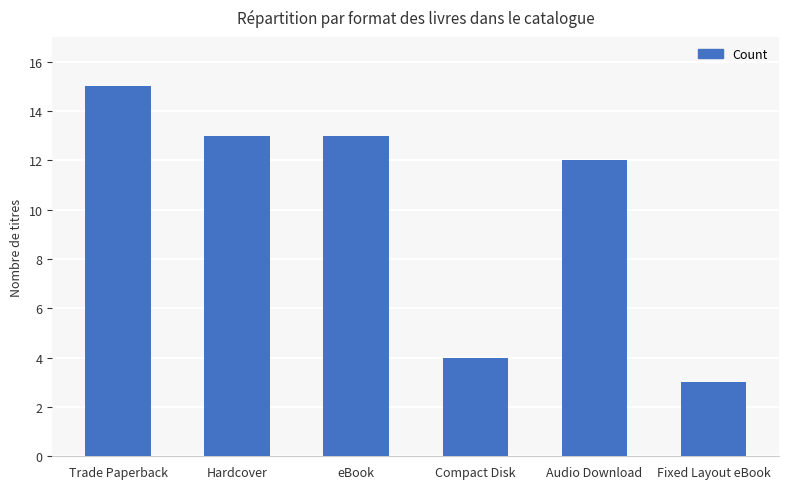

Reading left to right, list all the values displayed in this chart.

15	13	13	4	12	3